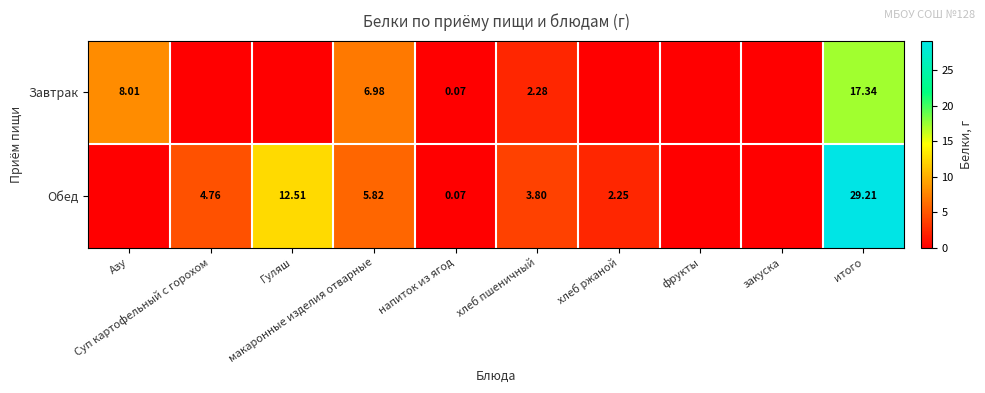

How many values in the Обед series are below 3?

5